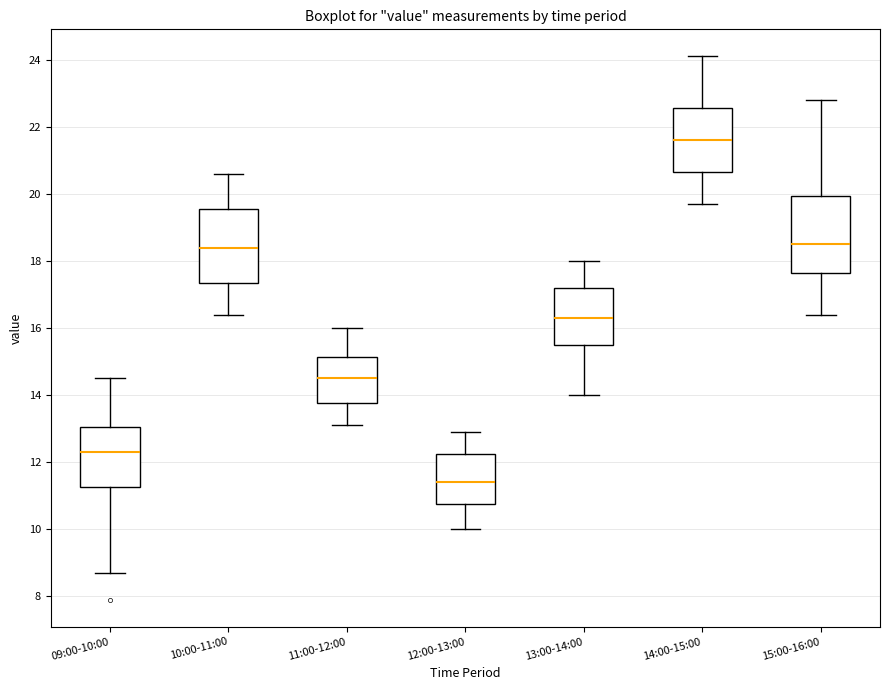

Which box has the lowest median line?

12:00-13:00